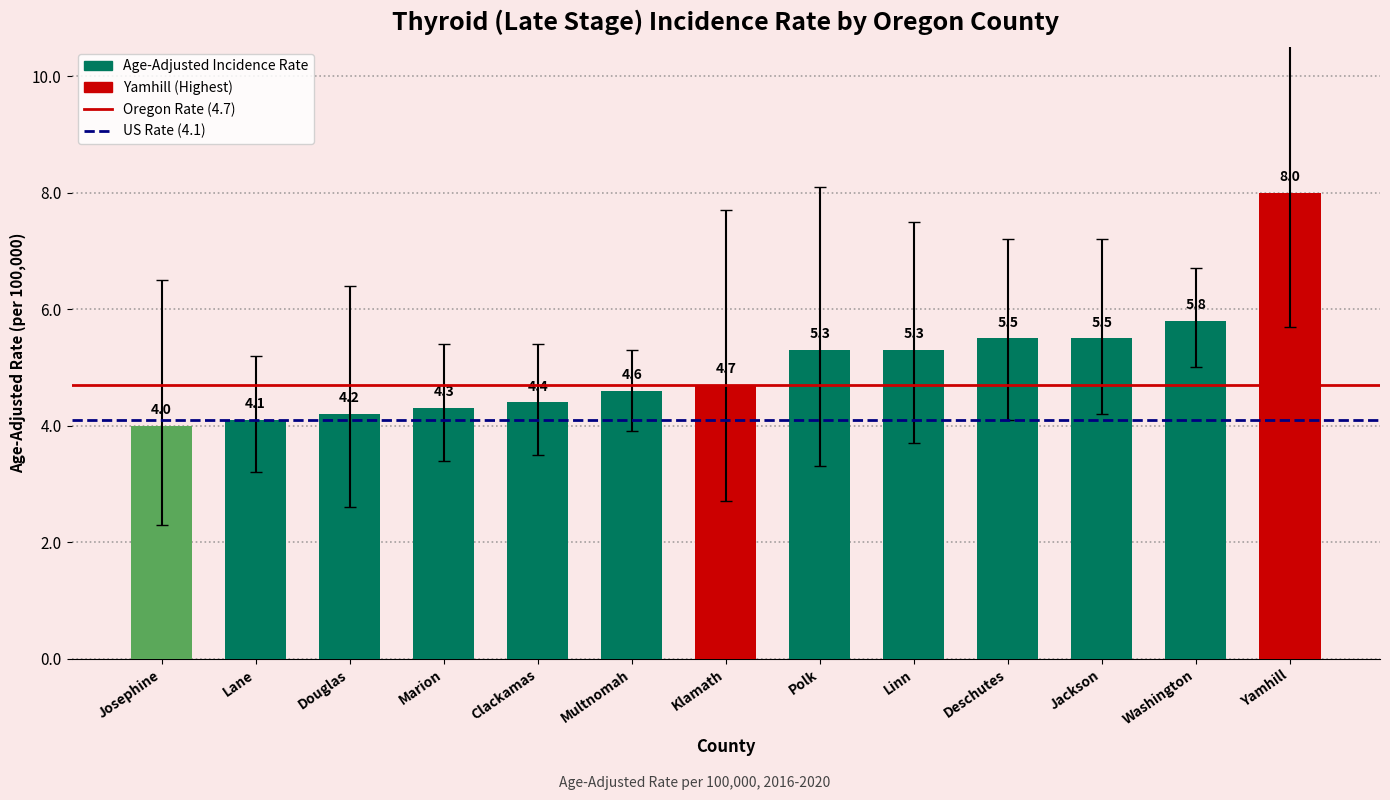

Where is the data nearest to the value 6?

Washington